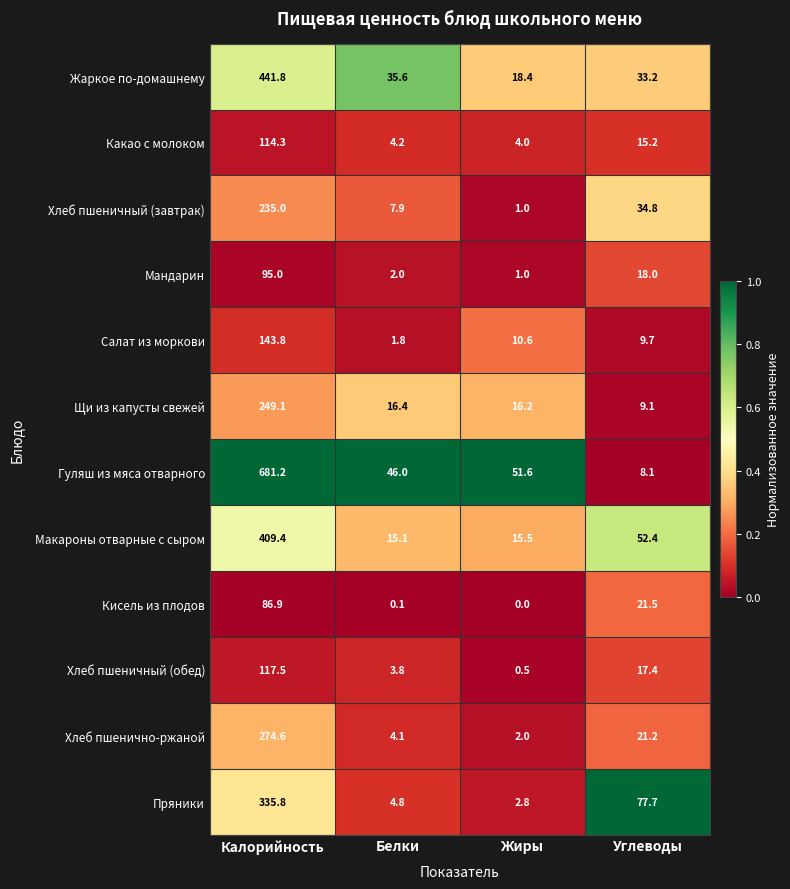

What is the difference between the maximum and minimum values in the Макароны отварные с сыром series?

394.3